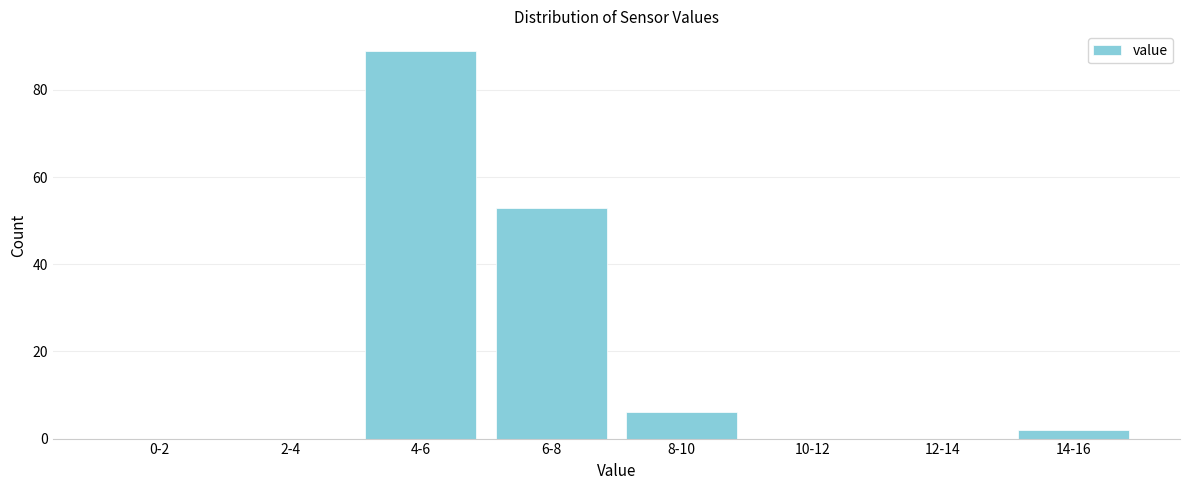

Reading left to right, extract all data points from this chart.

0-2=0	2-4=0	4-6=89	6-8=53	8-10=6	10-12=0	12-14=0	14-16=2